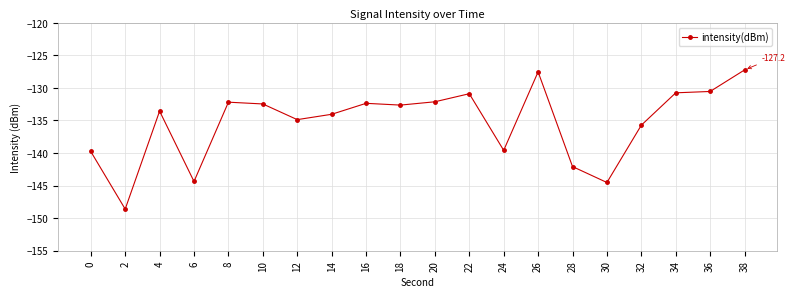

At which label is the value closest to -137?

32